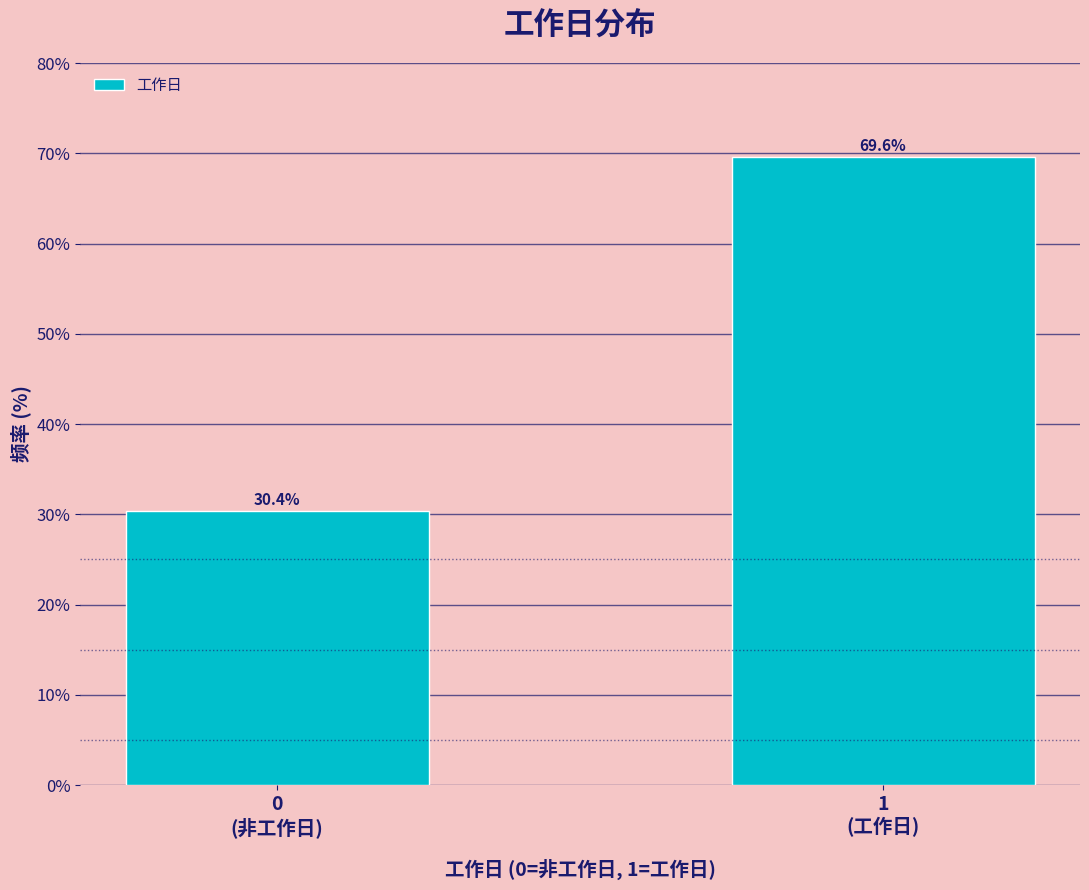

Reading left to right, what are all the values shown in this chart?

30.4	69.6